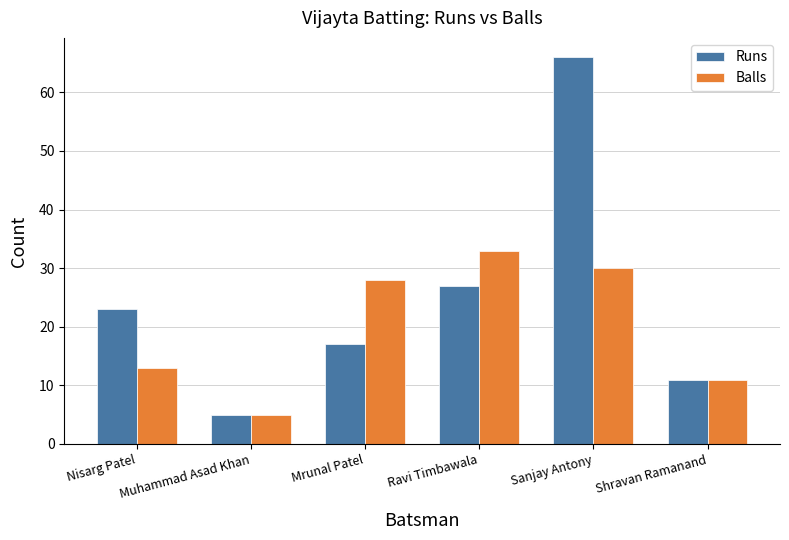

What is the total value across all series at Sanjay Antony?

96